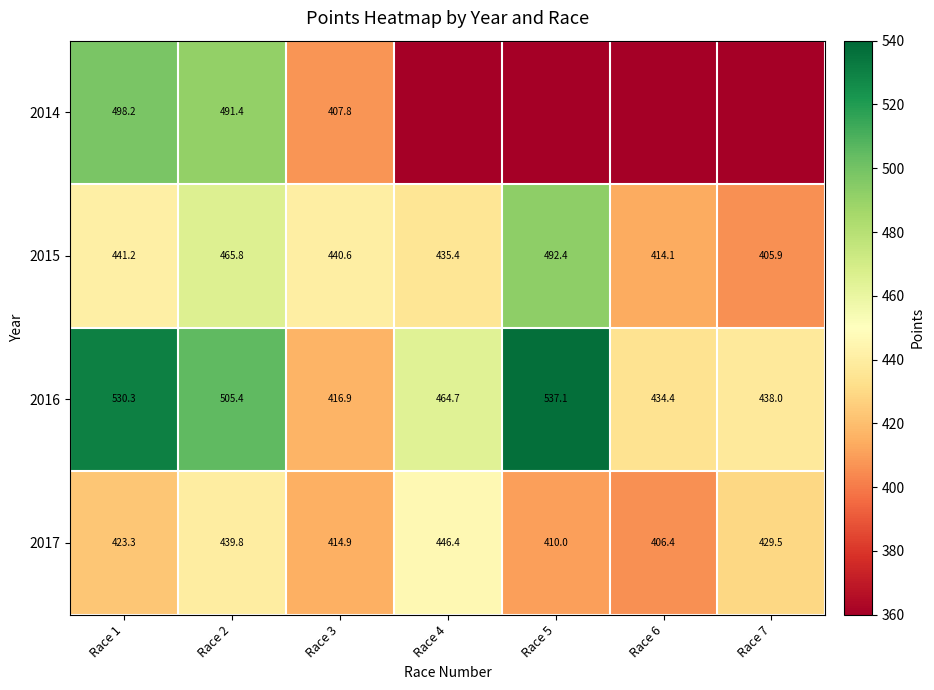

What is the total value across all series at Race 5?

1439.4